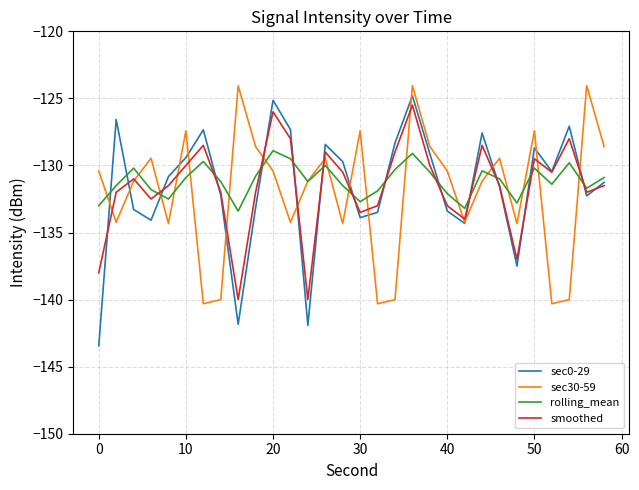

What is the maximum value for smoothed?

-125.5